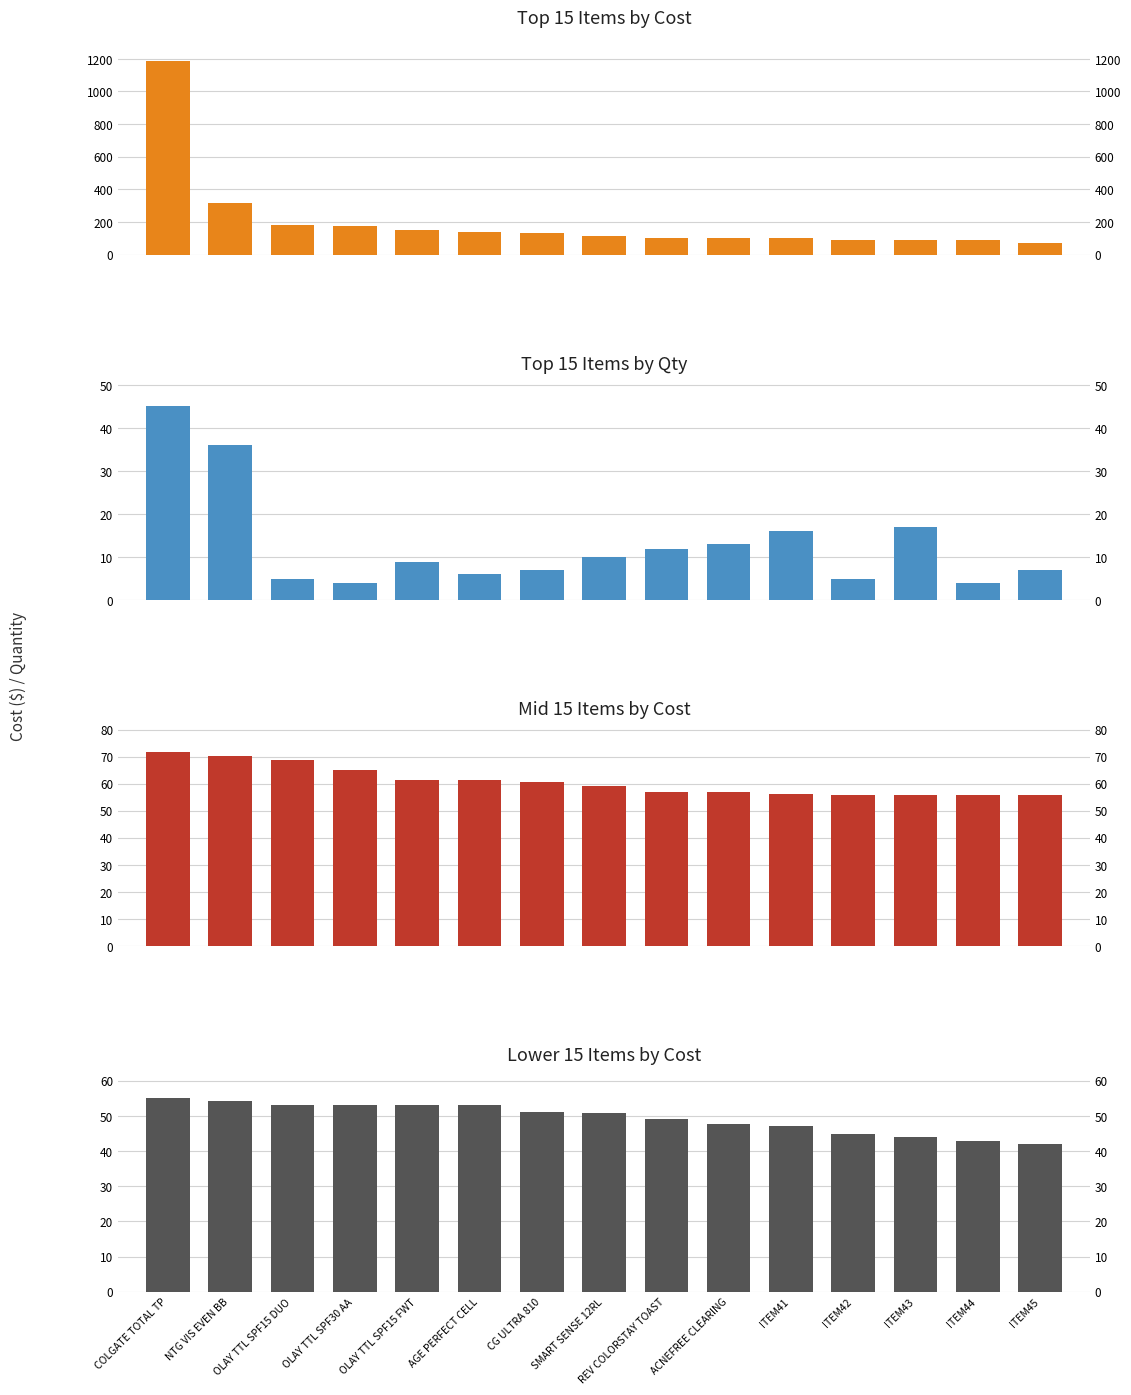

Reading left to right, what are all the values shown in this chart?

Top 15 Items by Cost: COLGATE TOTAL TP=1188.4	NTG VIS EVEN BB=319.0	OLAY TTL SPF15 DUO=181.7	OLAY TTL SPF30 AA=177.0	OLAY TTL SPF15 FWT=154.0	AGE PERFECT CELL=138.1	CG ULTRA 810=134.1	SMART SENSE 12RL=111.4	REV COLORSTAY TOAST=105.1	ACNEFREE CLEARING=104.9	ITEM41=101.8	ITEM42=88.4	ITEM43=88.3	ITEM44=87.3	ITEM45=71.7
Top 15 Items by Qty: COLGATE TOTAL TP=45.0	NTG VIS EVEN BB=36.0	OLAY TTL SPF15 DUO=5.0	OLAY TTL SPF30 AA=4.0	OLAY TTL SPF15 FWT=9.0	AGE PERFECT CELL=6.0	CG ULTRA 810=7.0	SMART SENSE 12RL=10.0	REV COLORSTAY TOAST=12.0	ACNEFREE CLEARING=13.0	ITEM41=16.0	ITEM42=5.0	ITEM43=17.0	ITEM44=4.0	ITEM45=7.0
Mid 15 Items by Cost: COLGATE TOTAL TP=71.7	NTG VIS EVEN BB=70.3	OLAY TTL SPF15 DUO=68.9	OLAY TTL SPF30 AA=64.9	OLAY TTL SPF15 FWT=61.5	AGE PERFECT CELL=61.5	CG ULTRA 810=60.5	SMART SENSE 12RL=59.0	REV COLORSTAY TOAST=57.1	ACNEFREE CLEARING=56.9	ITEM41=56.0	ITEM42=55.9	ITEM43=55.7	ITEM44=55.7	ITEM45=55.7
Lower 15 Items by Cost: COLGATE TOTAL TP=55.2	NTG VIS EVEN BB=54.3	OLAY TTL SPF15 DUO=53.1	OLAY TTL SPF30 AA=53.1	OLAY TTL SPF15 FWT=53.1	AGE PERFECT CELL=53.1	CG ULTRA 810=51.2	SMART SENSE 12RL=50.8	REV COLORSTAY TOAST=49.2	ACNEFREE CLEARING=47.8	ITEM41=47.0	ITEM42=45.0	ITEM43=44.0	ITEM44=43.0	ITEM45=42.0